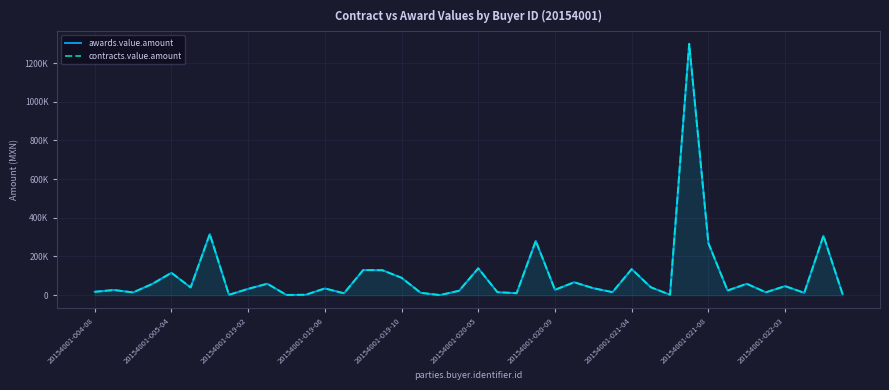

The value of awards.value.amount at 20154001-021-08 is 269380.3. True or false?

True